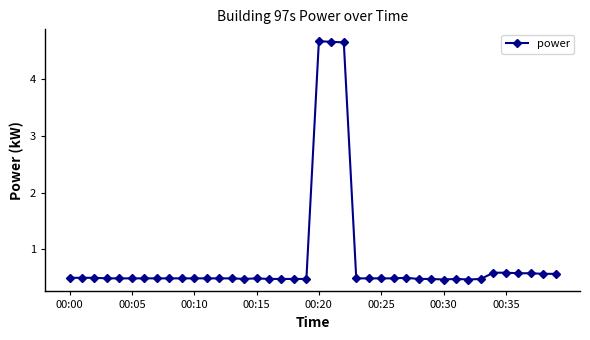

What is the value of the 6th point from the left?

0.5